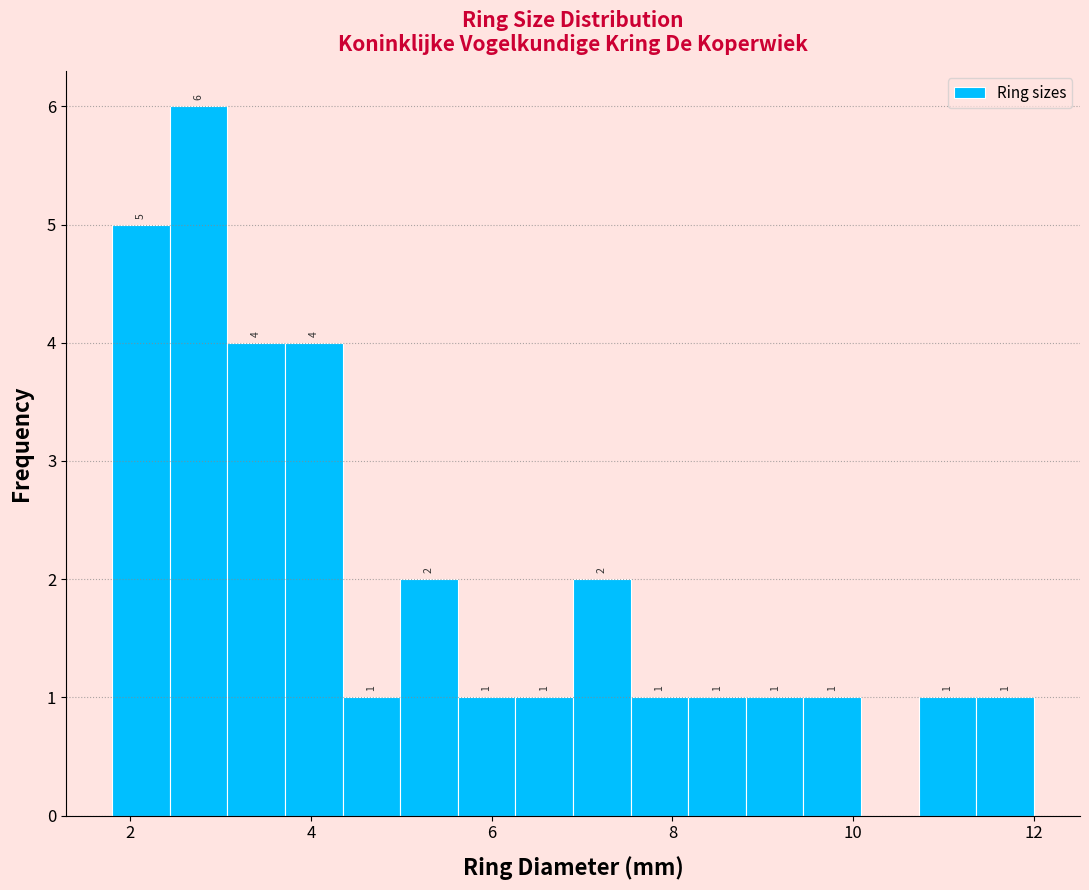

Around what value on the x-axis is the tallest bar? Give the approximate position of its centre, as read against the axis.

2.8